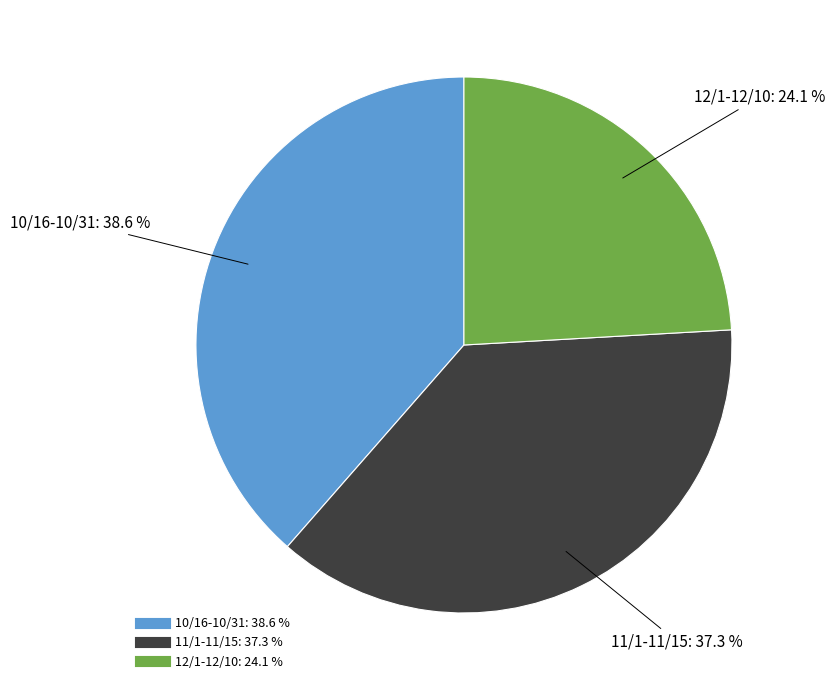

To the nearest percent, what portion does 10/16-10/31 represent?

39%